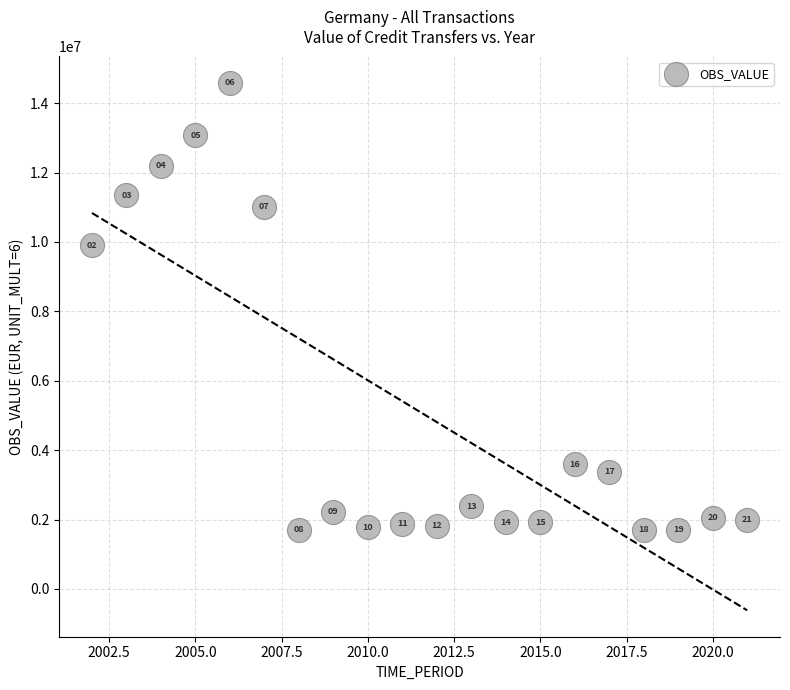

What is the range of X values (max minus min)?

19